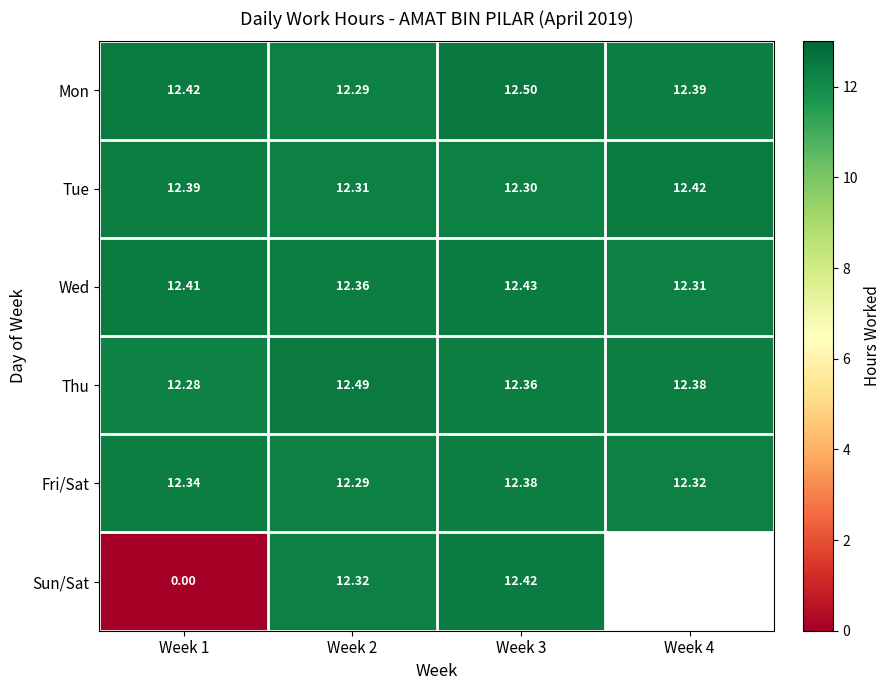

Is the value of Wed at Week 1 greater than the value of Sun/Sat at Week 1?

Yes